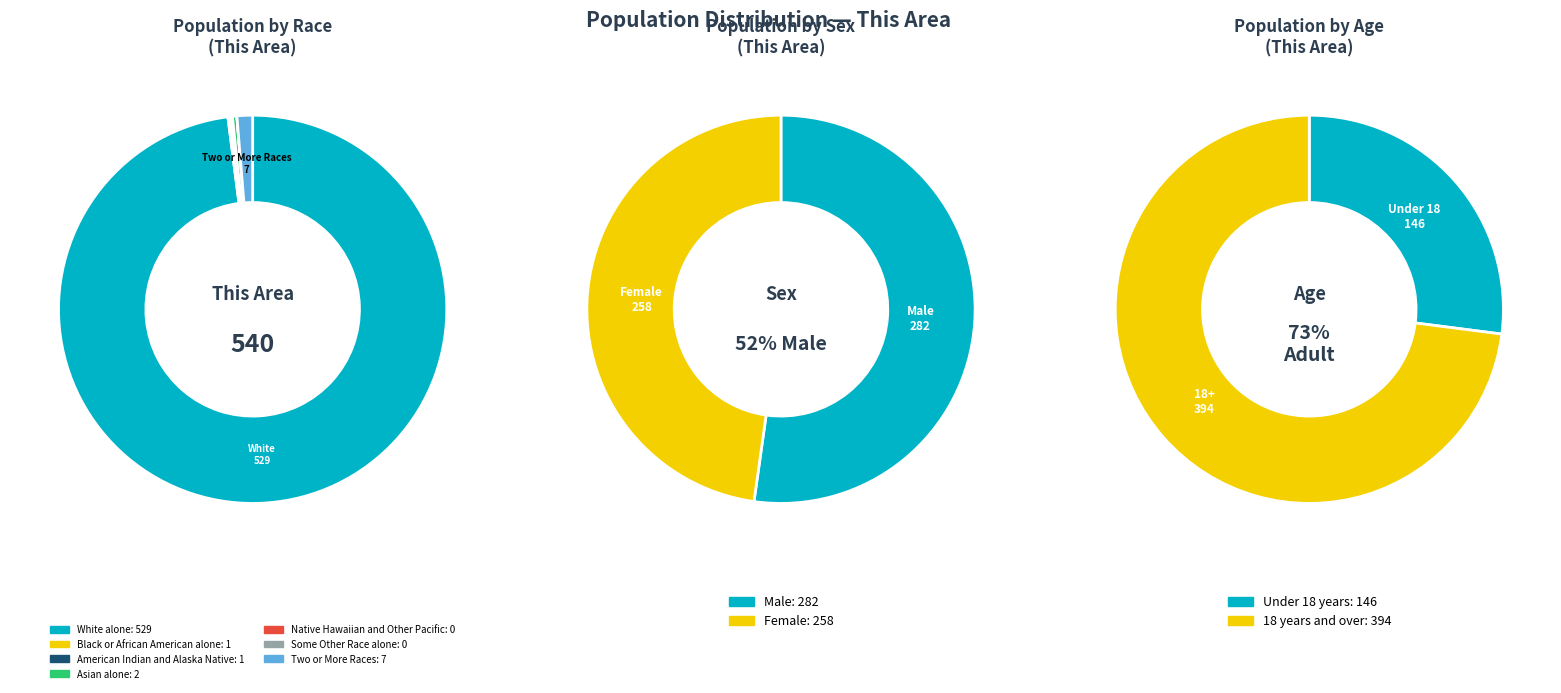

To the nearest percent, what is the average slice percentage?

14%